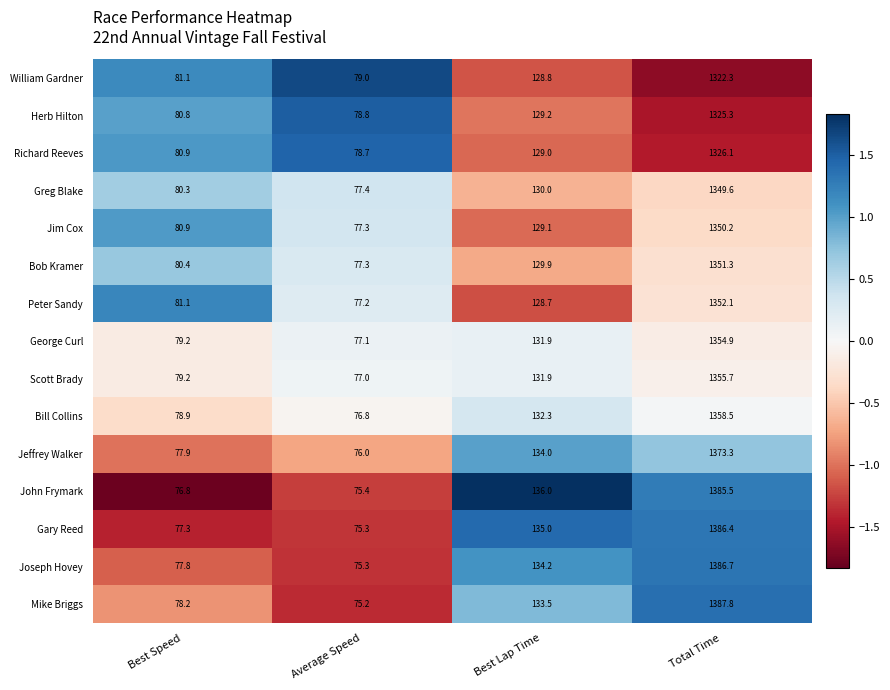

The value of Bob Kramer at Best Lap Time is 129.9. True or false?

True